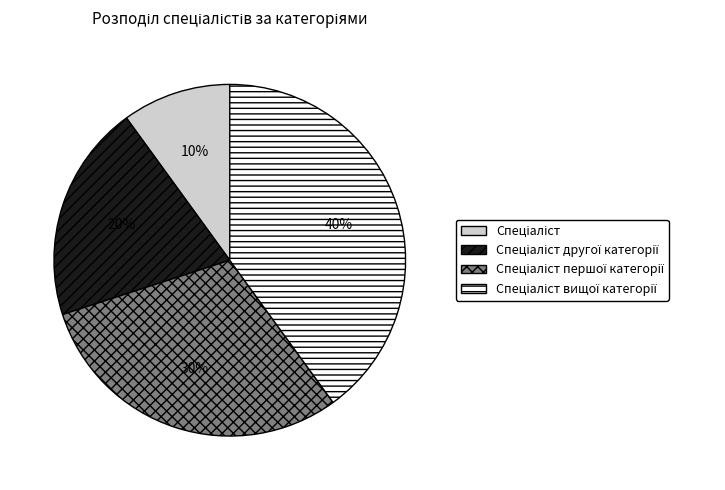

To the nearest percent, what is the average slice percentage?

25%